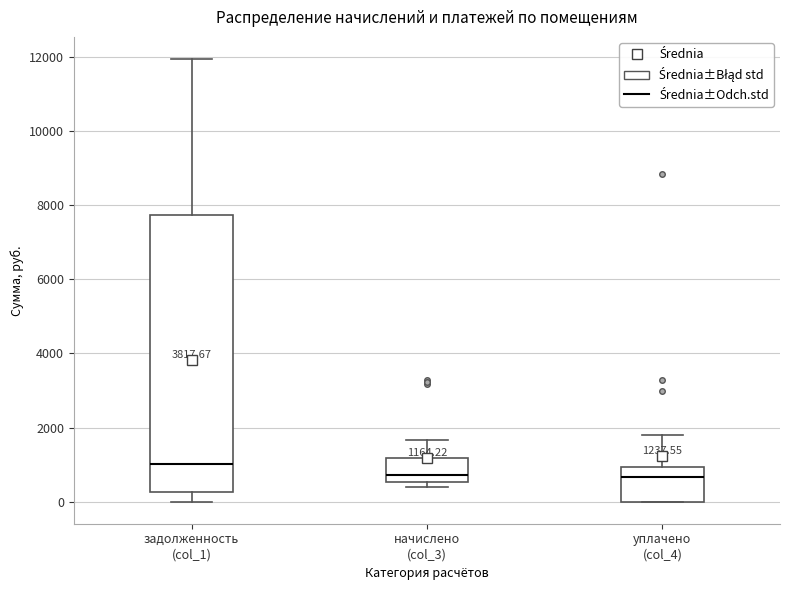

Comparing the boxes themselves (not the whiskers), which one is the tallest?

задолженность (col_1)